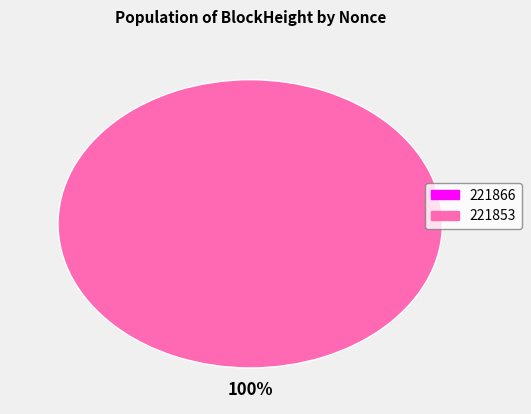

To the nearest percent, what is the difference between the 221853 and 221866 slice percentages?

100%